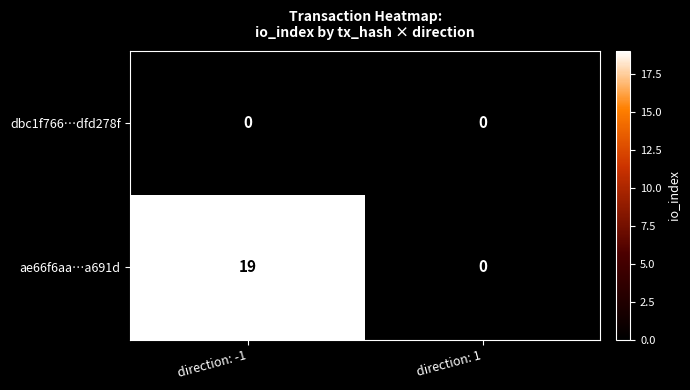

The ae66f6aa…a691d series shows 19 at direction: -1. True or false?

True